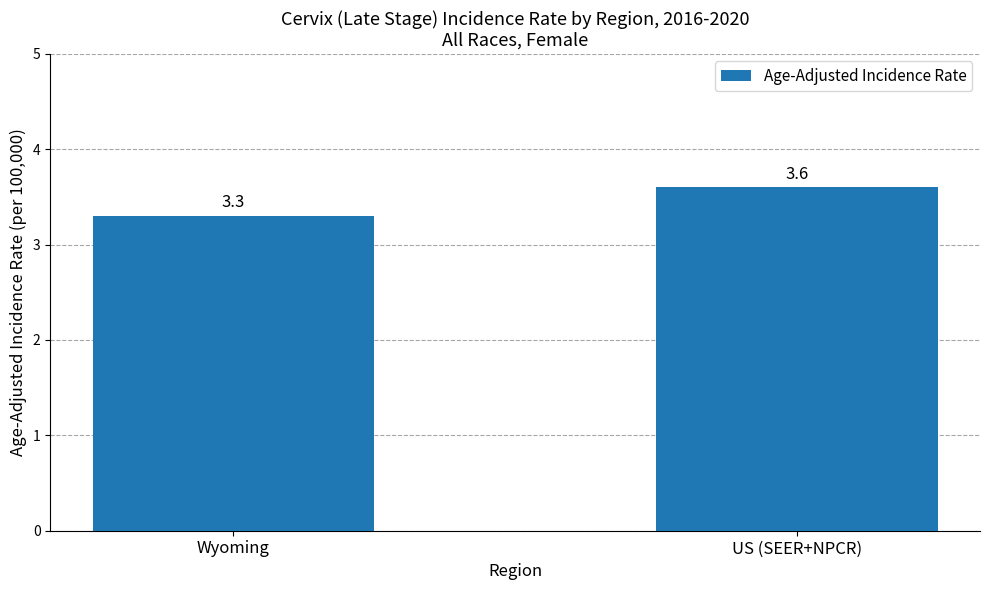

Rank the categories by value from lowest to highest.

Wyoming, US (SEER+NPCR)